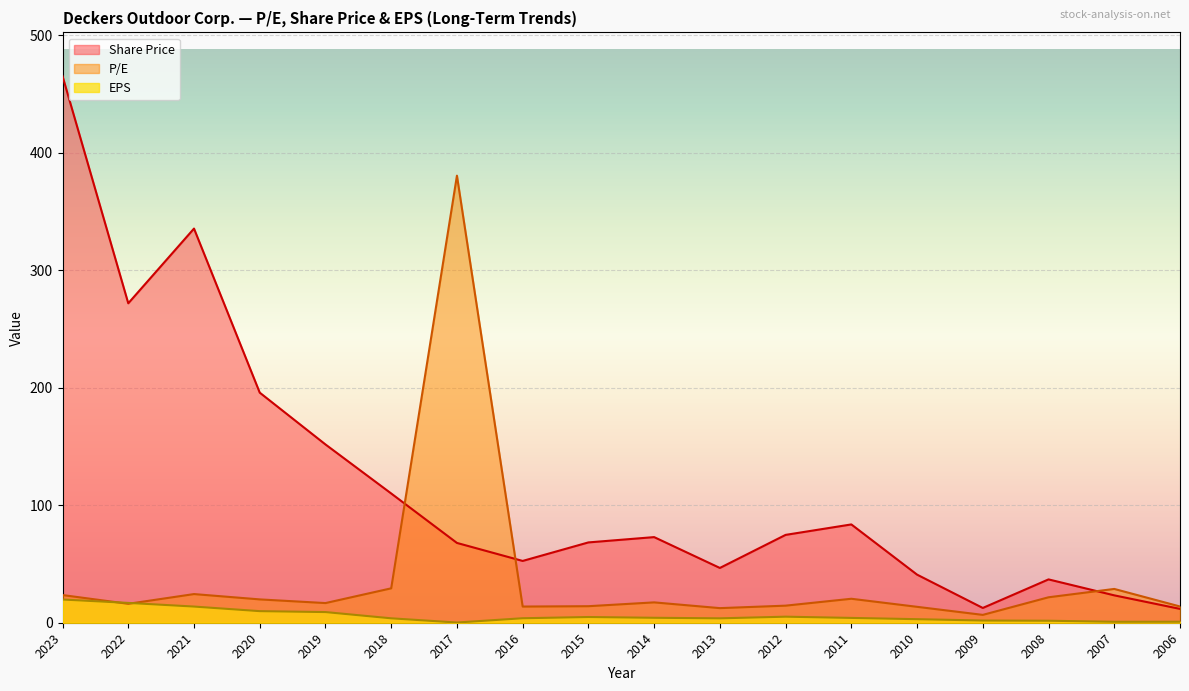

What is the value of the P/E point at the 9th from the left?

14.1